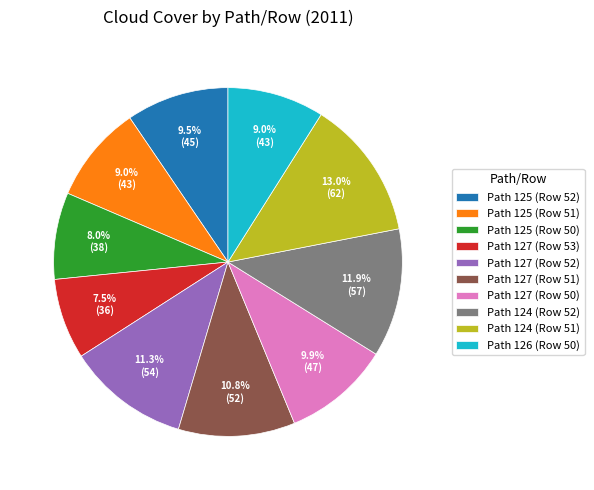

Which has a higher value, Path 127 (Row 51) or Path 124 (Row 51)?

Path 124 (Row 51)